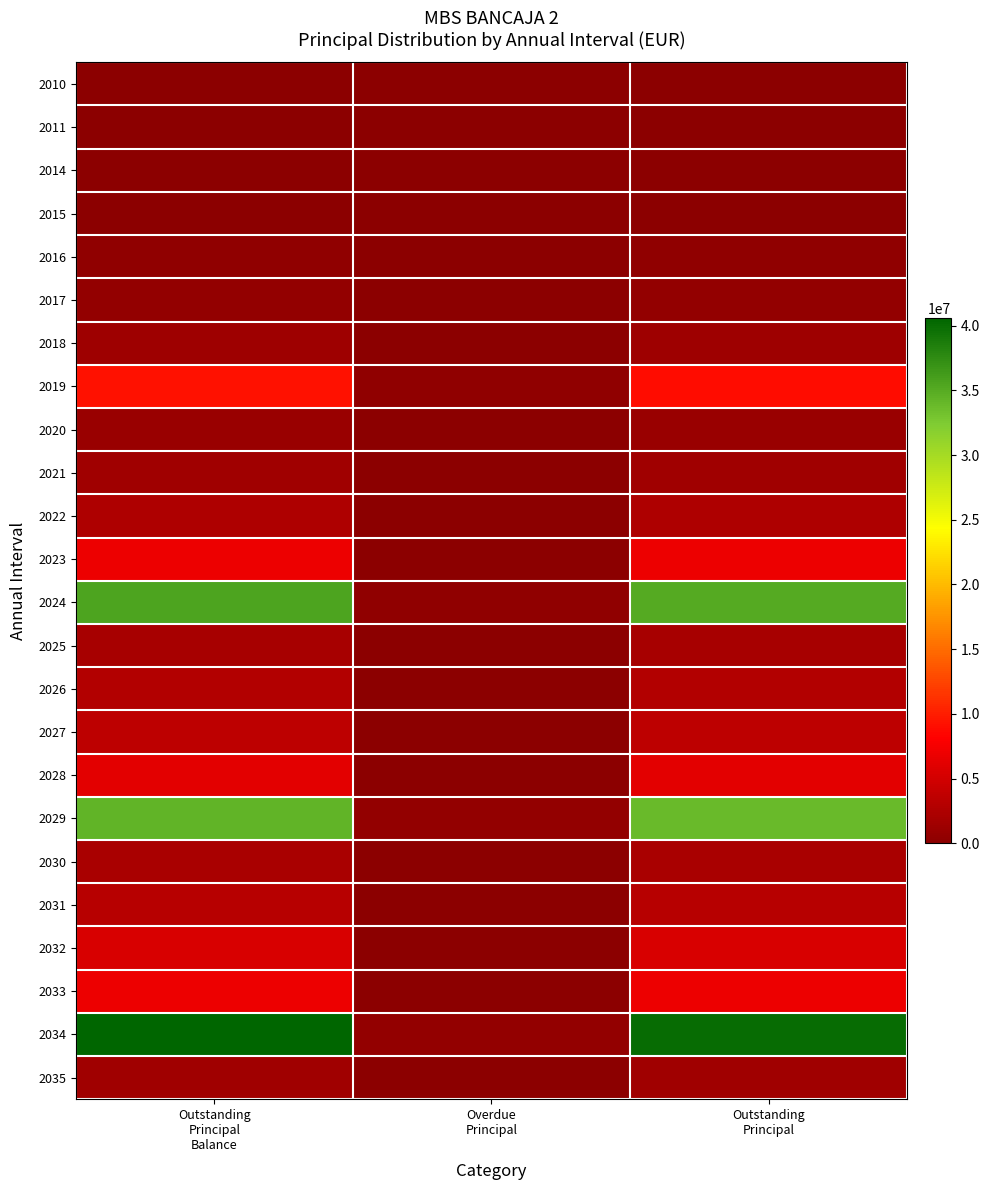

Reading left to right, transcribe all the data shown in this chart.

2010: Outstanding
Principal
Balance=2486.4	Overdue
Principal=0.0	Outstanding
Principal=0.0
2011: Outstanding
Principal
Balance=20508.4	Overdue
Principal=0.0	Outstanding
Principal=0.0
2014: Outstanding
Principal
Balance=49424.1	Overdue
Principal=0.0	Outstanding
Principal=0.0
2015: Outstanding
Principal
Balance=6891.6	Overdue
Principal=0.0	Outstanding
Principal=6891.6
2016: Outstanding
Principal
Balance=442736.0	Overdue
Principal=72463.4	Outstanding
Principal=370272.6
2017: Outstanding
Principal
Balance=569547.4	Overdue
Principal=41090.9	Outstanding
Principal=528456.4
2018: Outstanding
Principal
Balance=1301302.0	Overdue
Principal=9358.7	Outstanding
Principal=1291943.2
2019: Outstanding
Principal
Balance=9342118.6	Overdue
Principal=435510.7	Outstanding
Principal=8906607.9
2020: Outstanding
Principal
Balance=998688.2	Overdue
Principal=18356.2	Outstanding
Principal=980331.9
2021: Outstanding
Principal
Balance=1582429.8	Overdue
Principal=75083.2	Outstanding
Principal=1507346.5
2022: Outstanding
Principal
Balance=2523760.0	Overdue
Principal=76725.4	Outstanding
Principal=2447034.6
2023: Outstanding
Principal
Balance=6945509.9	Overdue
Principal=63828.4	Outstanding
Principal=6881681.4
2024: Outstanding
Principal
Balance=35528901.5	Overdue
Principal=418102.8	Outstanding
Principal=35110798.7
2025: Outstanding
Principal
Balance=1983404.4	Overdue
Principal=322.4	Outstanding
Principal=1983082.0
2026: Outstanding
Principal
Balance=2792626.1	Overdue
Principal=7574.4	Outstanding
Principal=2785051.8
2027: Outstanding
Principal
Balance=3636008.0	Overdue
Principal=61954.6	Outstanding
Principal=3574053.4
2028: Outstanding
Principal
Balance=6336028.7	Overdue
Principal=39616.6	Outstanding
Principal=6296412.1
2029: Outstanding
Principal
Balance=34359218.3	Overdue
Principal=583583.3	Outstanding
Principal=33775635.0
2030: Outstanding
Principal
Balance=2206710.4	Overdue
Principal=14717.1	Outstanding
Principal=2191993.4
2031: Outstanding
Principal
Balance=3075646.3	Overdue
Principal=21908.3	Outstanding
Principal=3053738.0
2032: Outstanding
Principal
Balance=5424105.2	Overdue
Principal=31324.7	Outstanding
Principal=5392780.5
2033: Outstanding
Principal
Balance=6858557.3	Overdue
Principal=9839.2	Outstanding
Principal=6848718.0
2034: Outstanding
Principal
Balance=40581548.1	Overdue
Principal=629753.8	Outstanding
Principal=39951794.4
2035: Outstanding
Principal
Balance=1466910.2	Overdue
Principal=6374.4	Outstanding
Principal=1460535.8